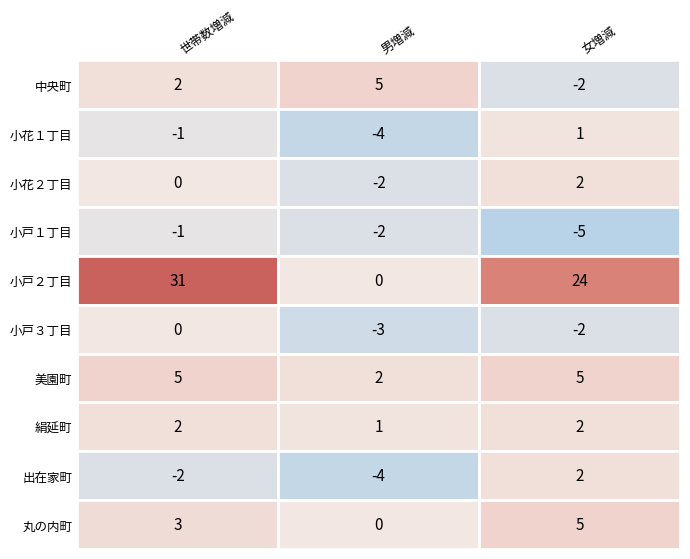

What is the minimum value for 小戸３丁目?

-3